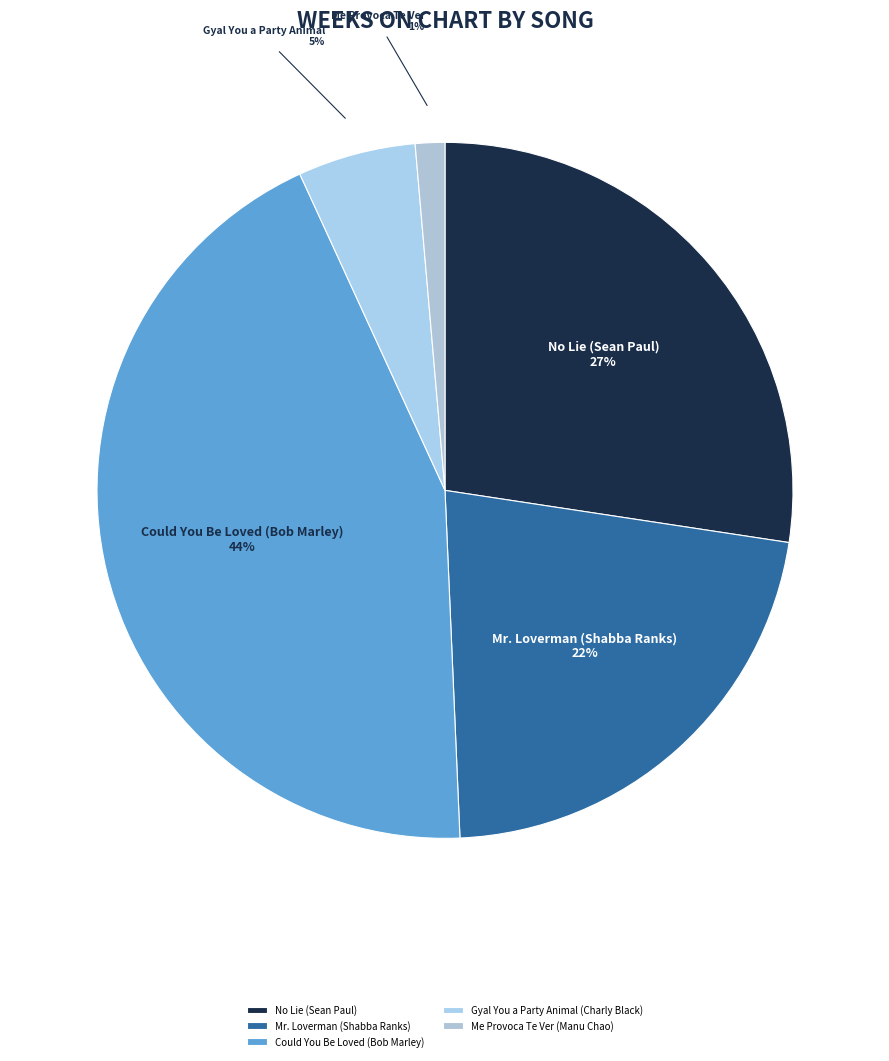

The Mr. Loverman (Shabba Ranks) slice represents 22% of the pie. True or false?

True